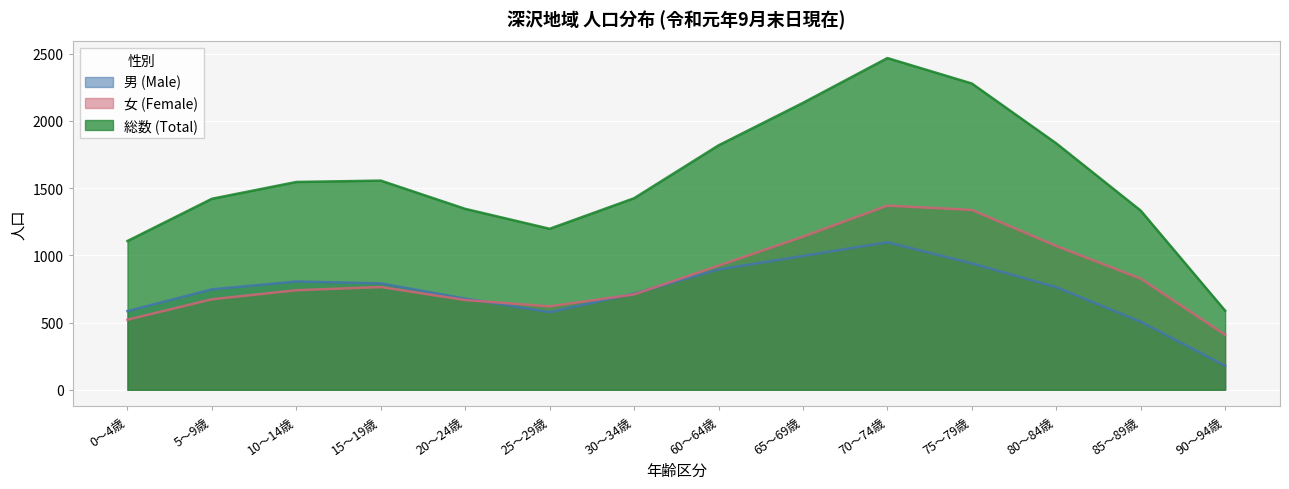

At how many categories does at least one series exceed 1312?

11